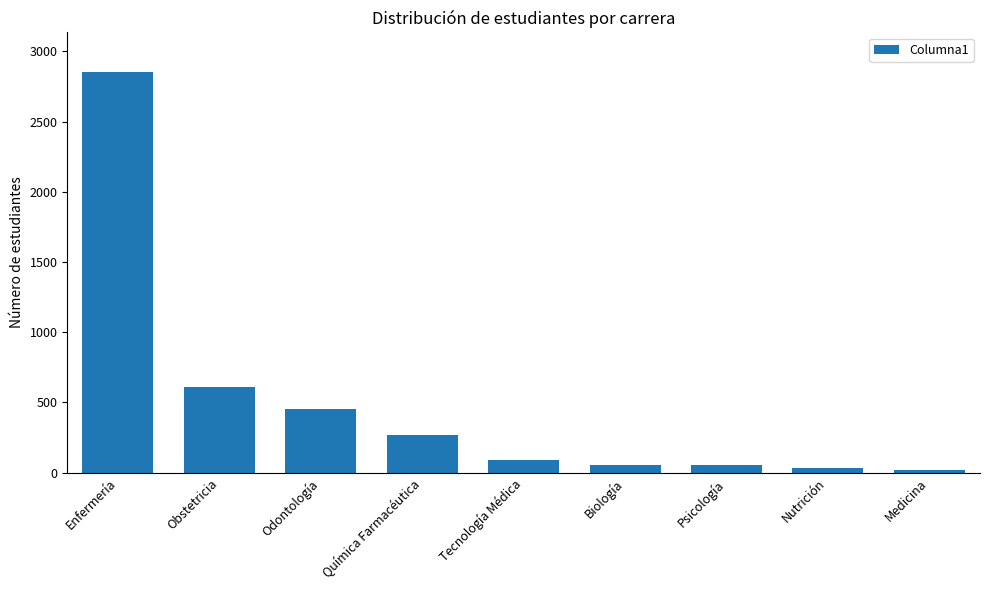

What is the difference between the second highest and second lowest values?

578